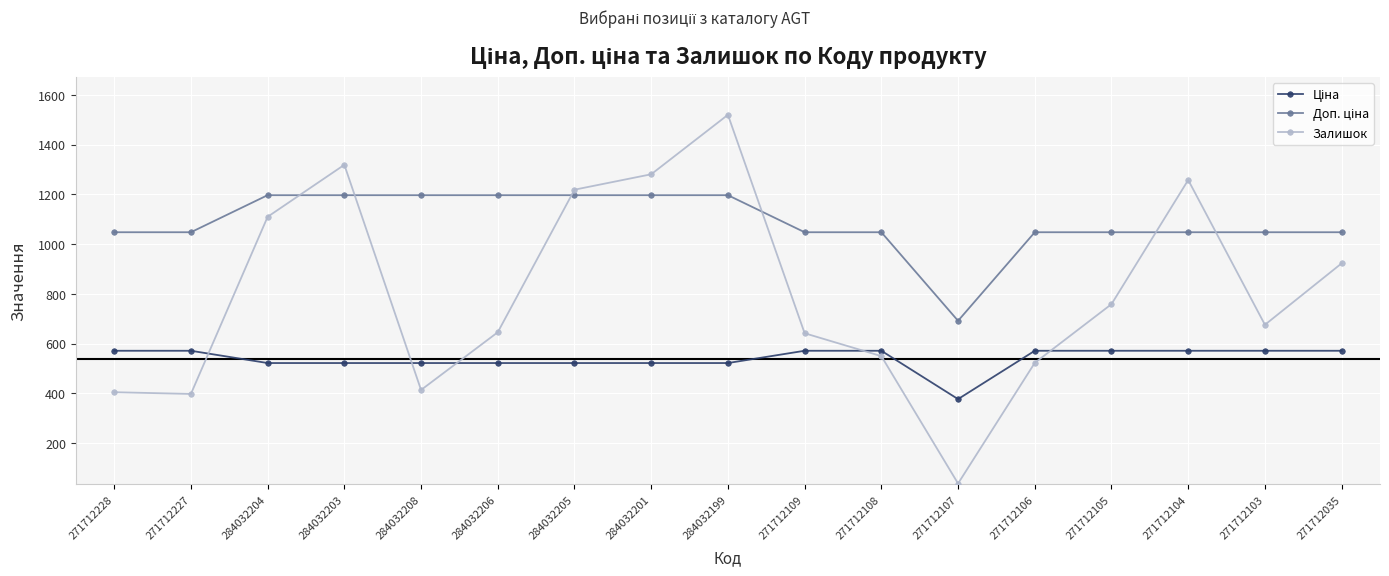

What is the difference between the Залишок values at 284032203 and 284032204?

209.0